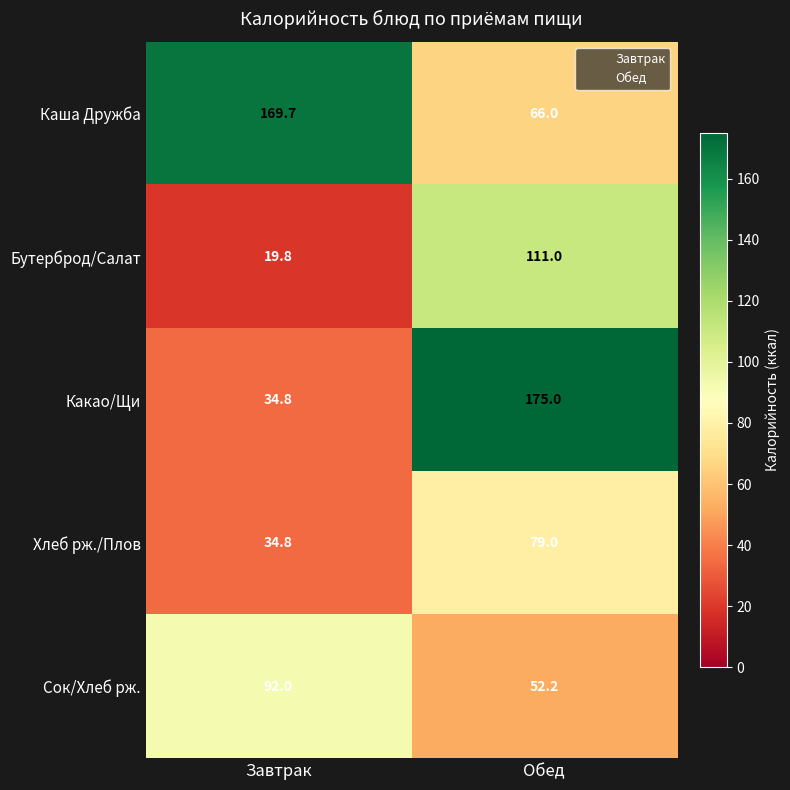

Which series changed the most between Завтрак and Обед?

Какао/Щи